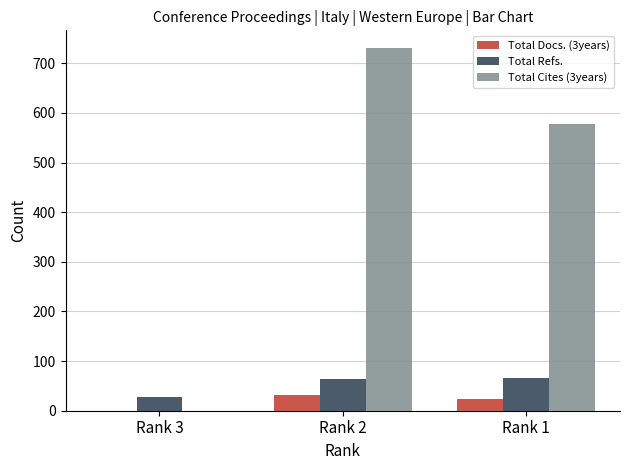

What is the difference between the Total Refs. values at Rank 1 and Rank 3?

37